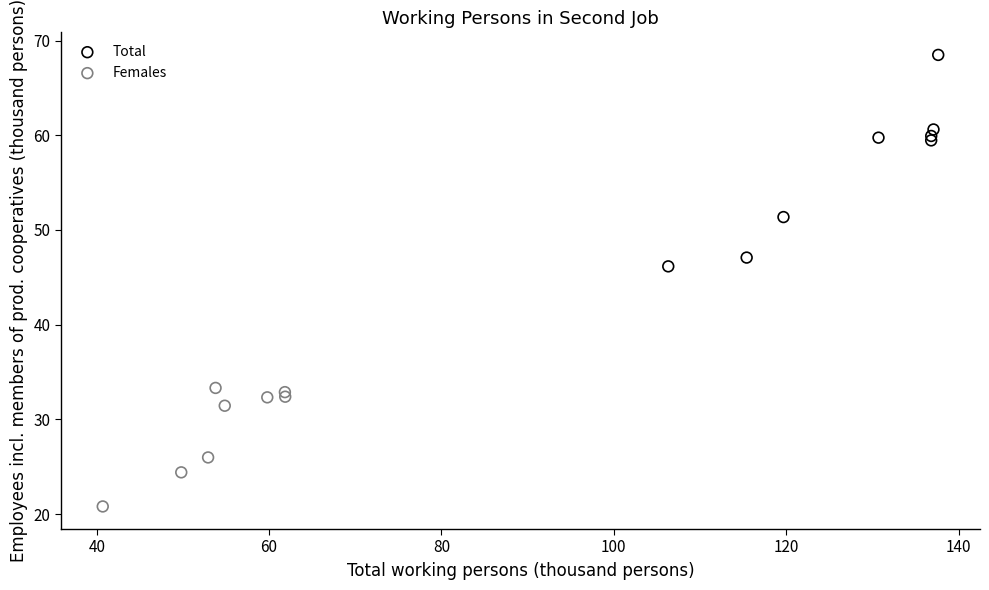

Which series has the largest Y range (max minus min)?

Total